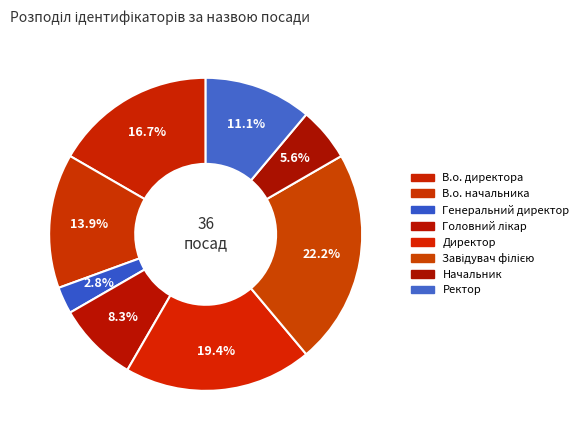

The В.о. начальника slice represents 24% of the pie. True or false?

False